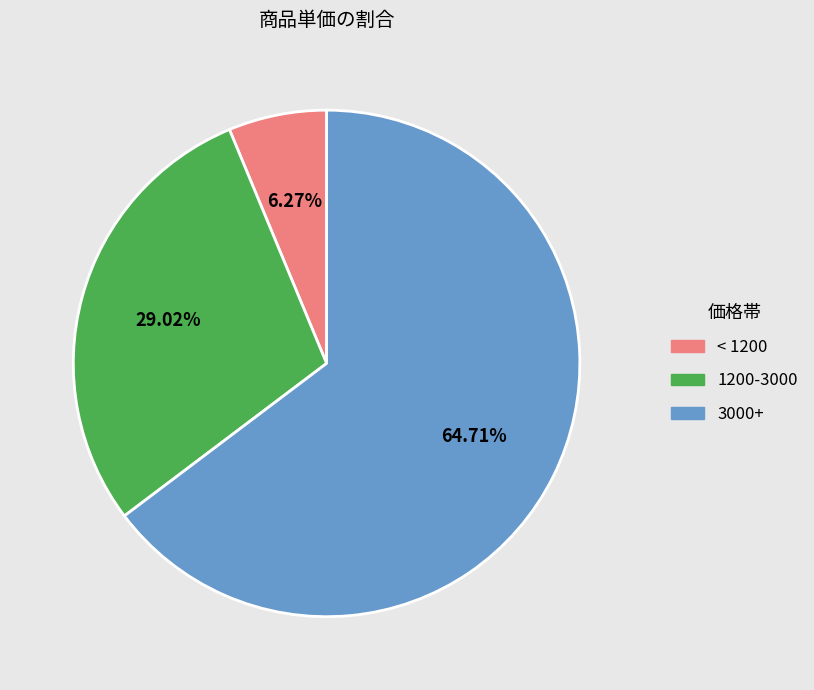

Is there any slice that represents more than half of the pie?

Yes